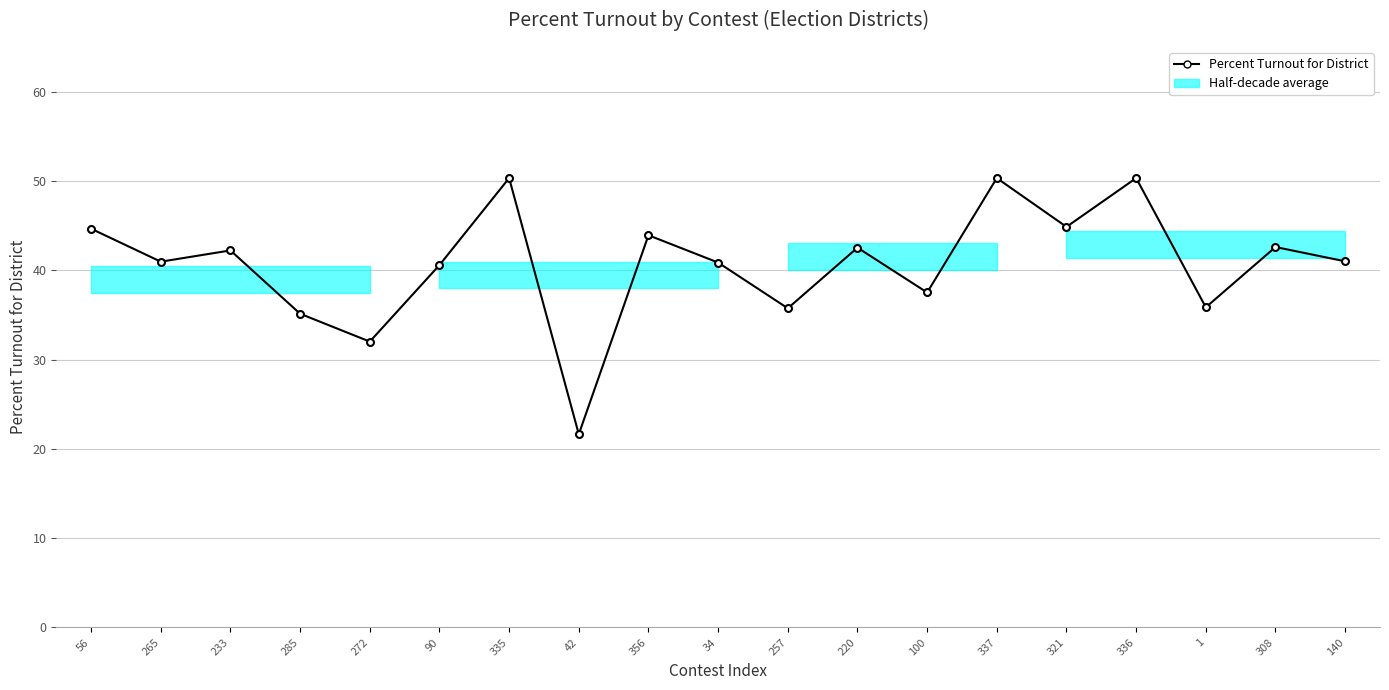

How many interior local peaks (higher than both neighbors) does the data have?

7